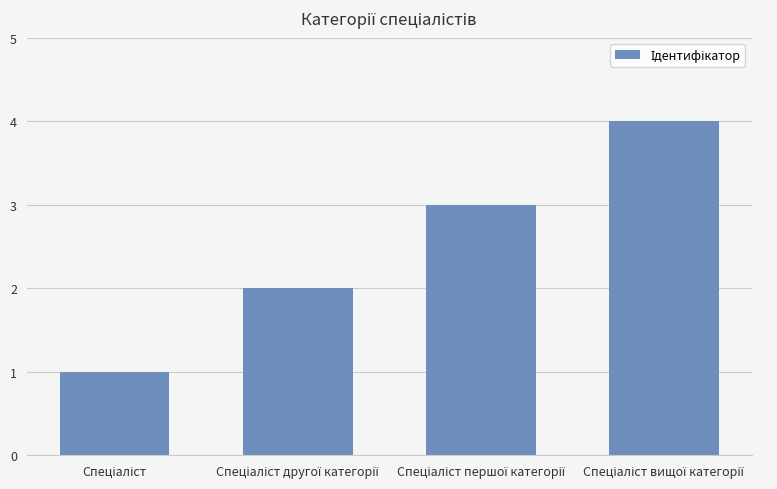

What is the greatest value displayed?

4